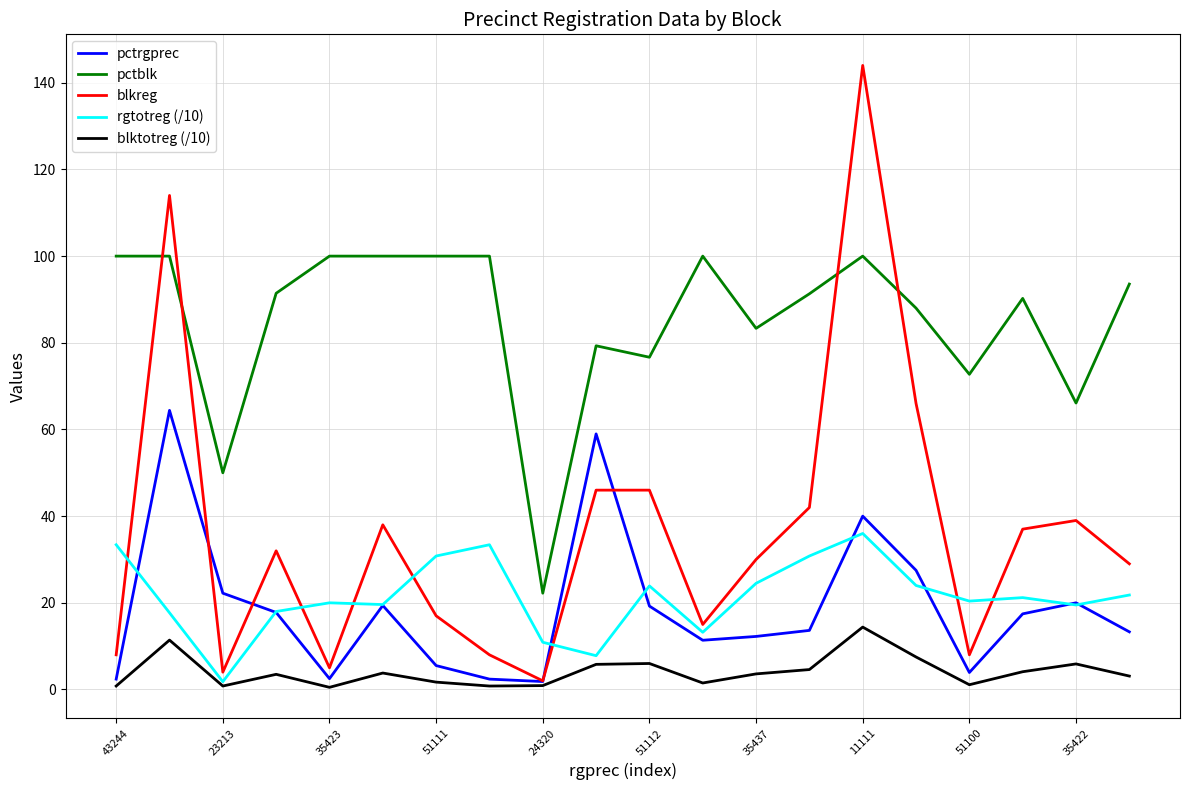

Rank the series by their maximum value, from lowest to highest.

blktotreg (/10), rgtotreg (/10), pctrgprec, pctblk, blkreg